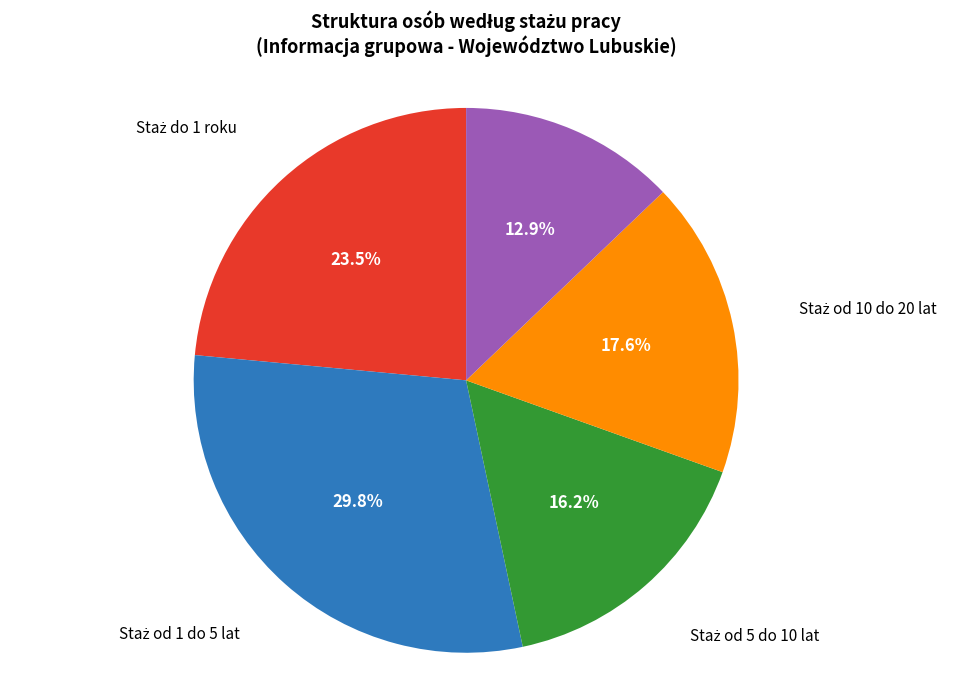

Is there any slice that represents more than half of the pie?

No